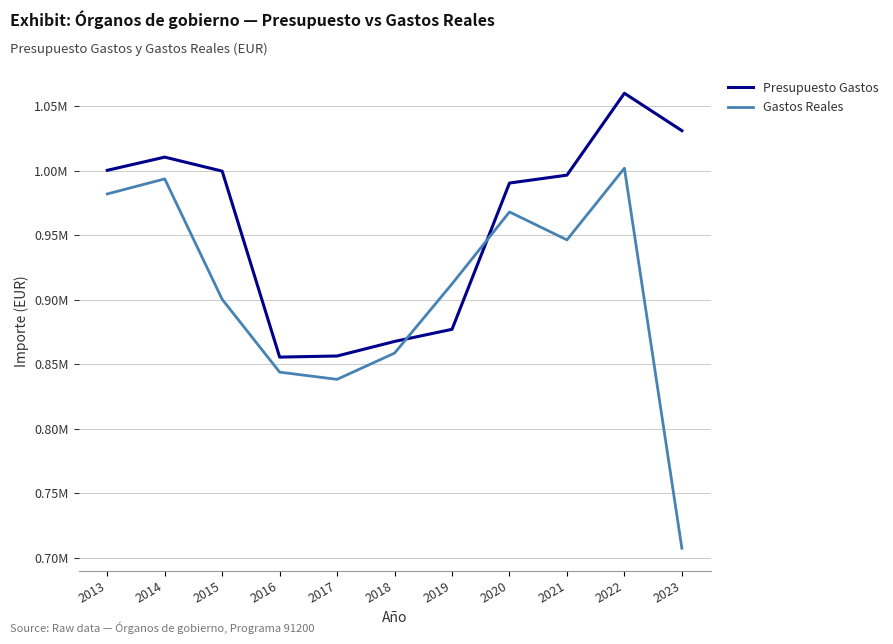

What are all the series names shown in the legend?

Presupuesto Gastos, Gastos Reales